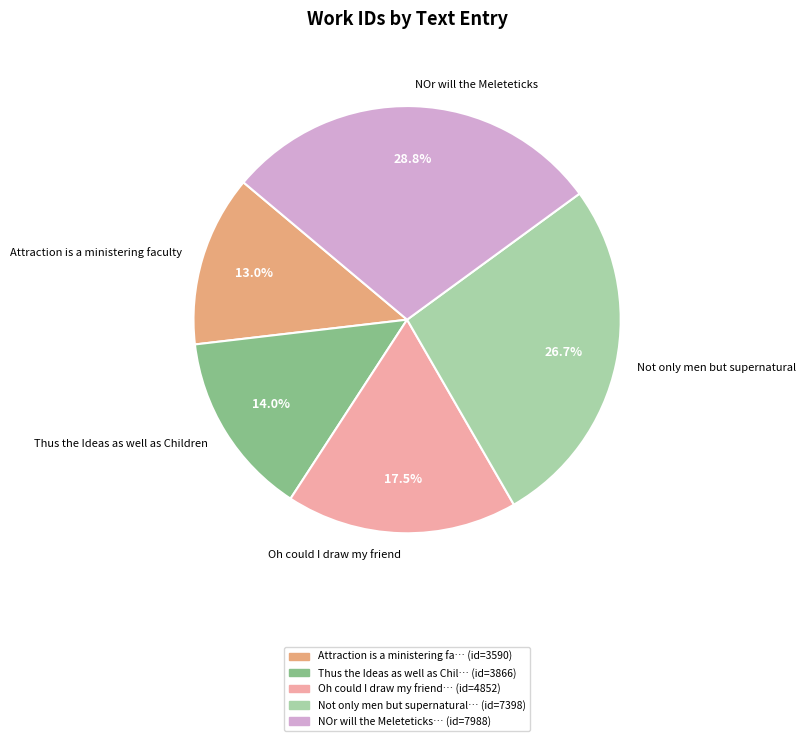

Is it true that Attraction is a ministering faculty is 13% of the pie?

True